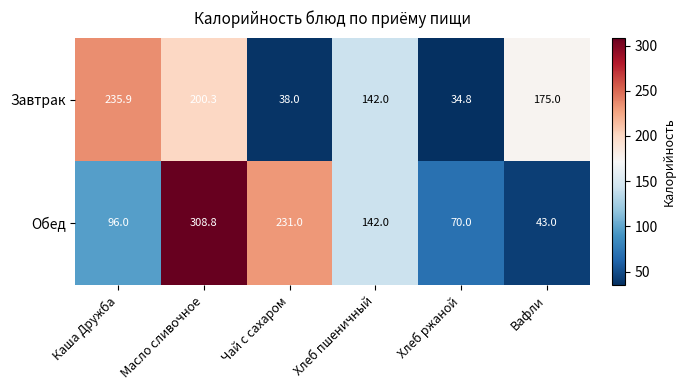

List the series in order of their overall mean, highest first.

Обед, Завтрак